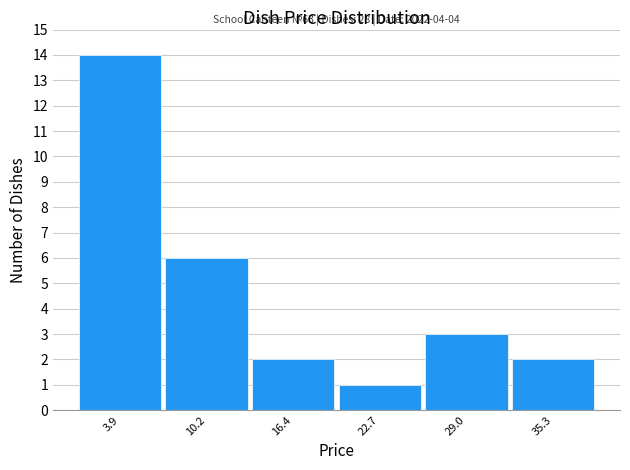

Which range on the x-axis has the tallest bar?

1 to 7